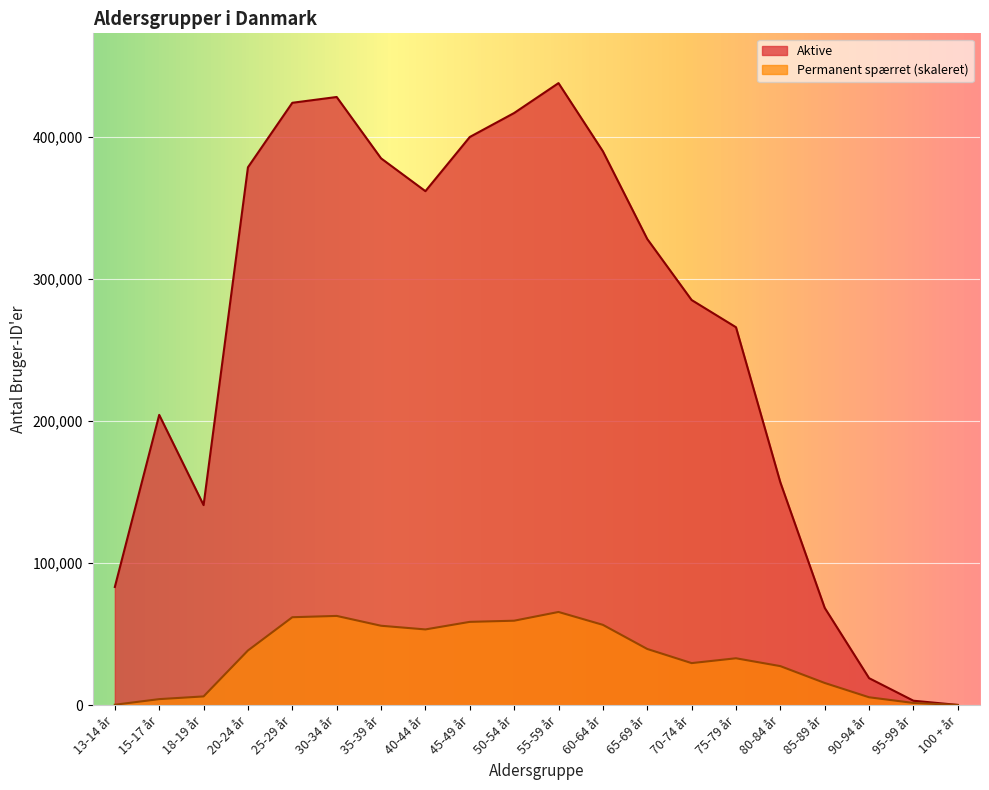

How many interior local valleys does the Permanent spærret series have?

2